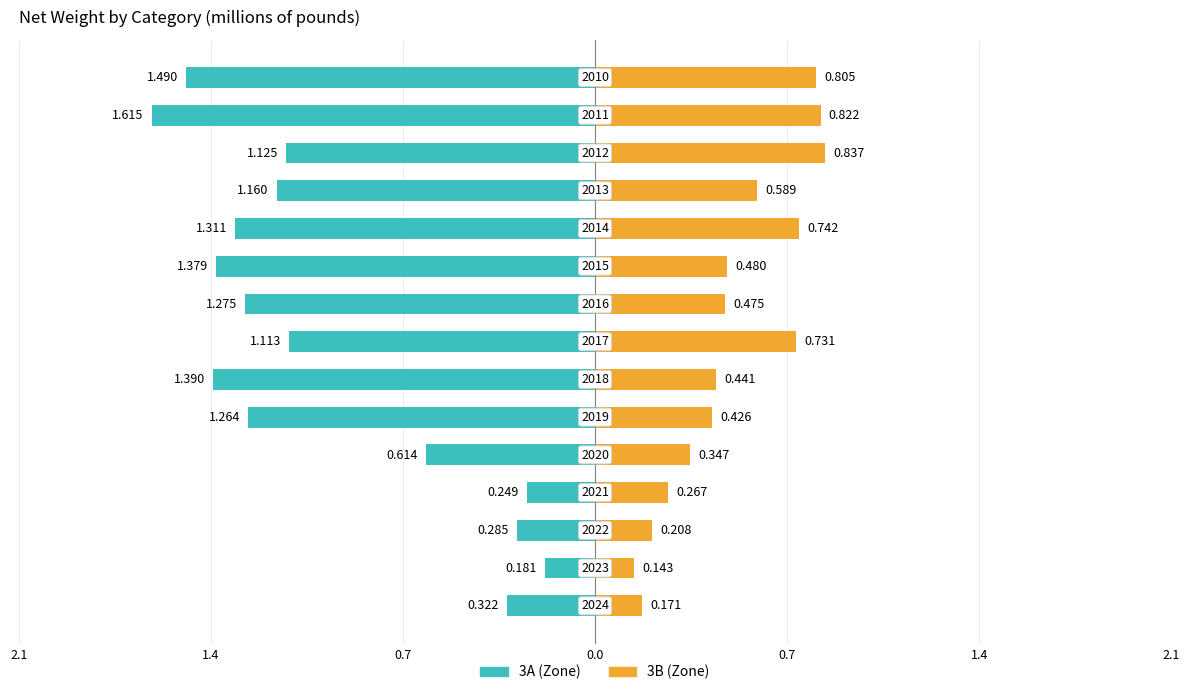

How many bars are there in total?

30